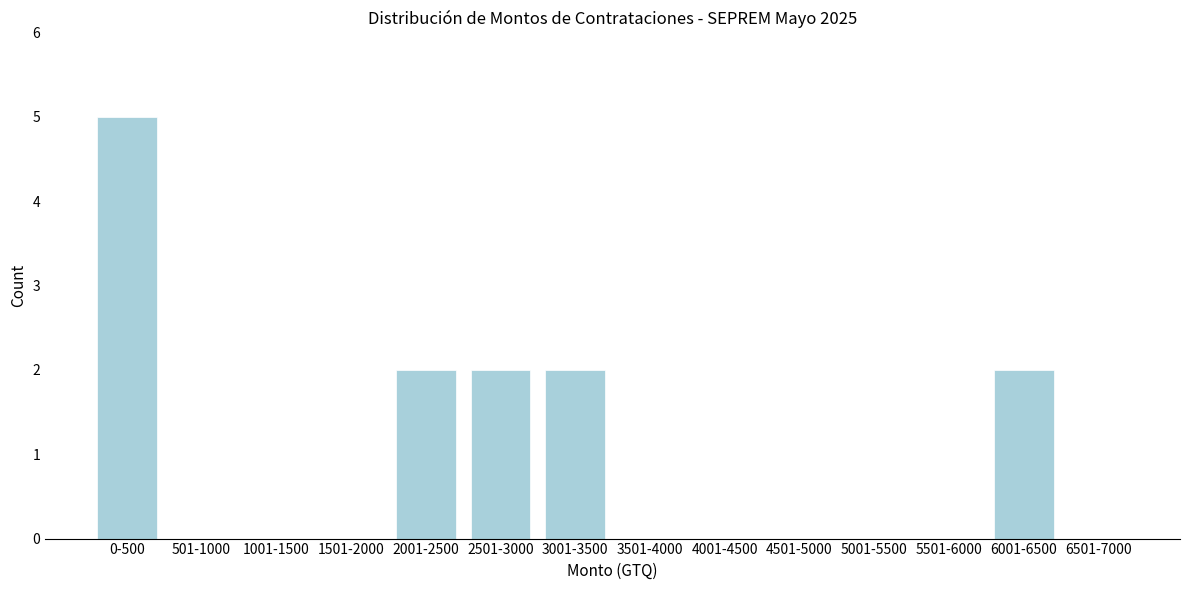

Reading left to right, extract all data points from this chart.

0-500=5	501-1000=0	1001-1500=0	1501-2000=0	2001-2500=2	2501-3000=2	3001-3500=2	3501-4000=0	4001-4500=0	4501-5000=0	5001-5500=0	5501-6000=0	6001-6500=2	6501-7000=0